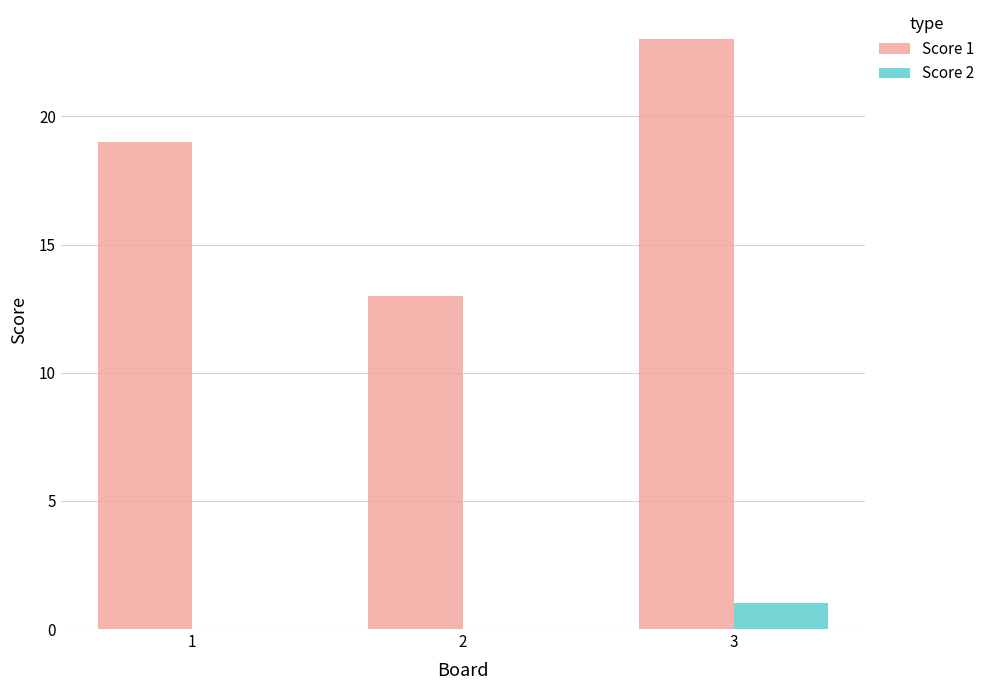

Reading right to left, transcribe all the data shown in this chart.

Score 1: 3=23	2=13	1=19
Score 2: 3=1	2=0	1=0